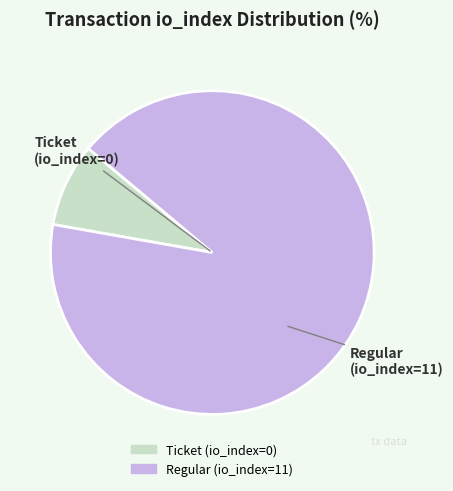

Which category accounts for the majority?

Regular (io_index=11)